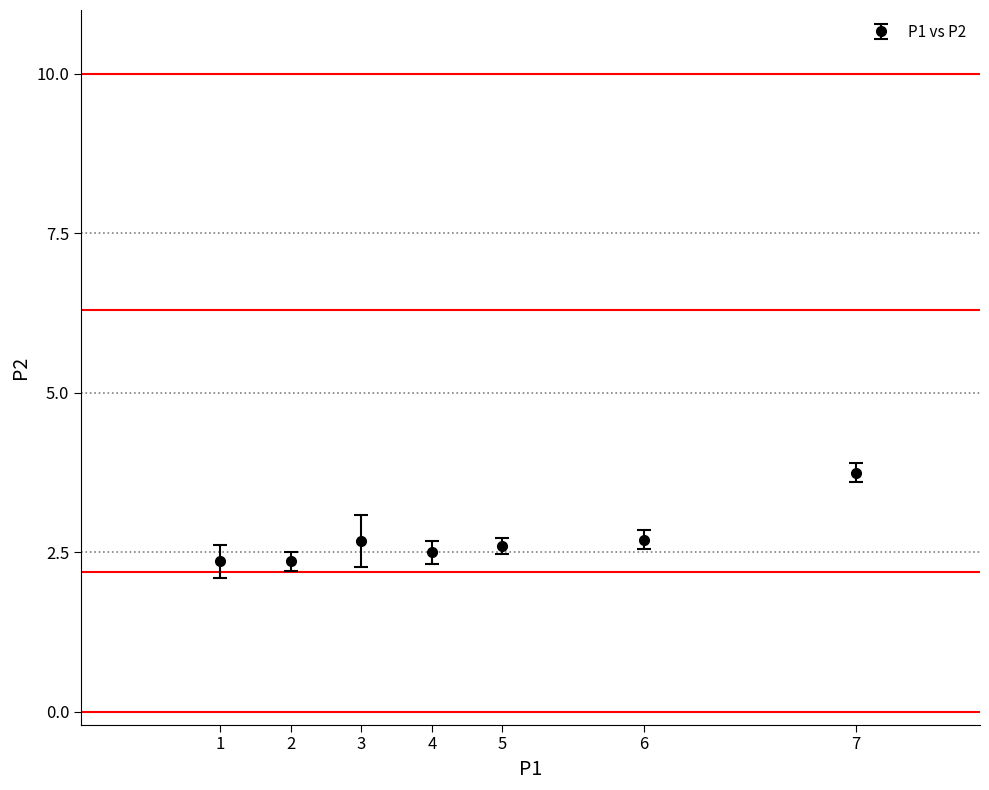

Which has a higher value, 2 or 7?

7